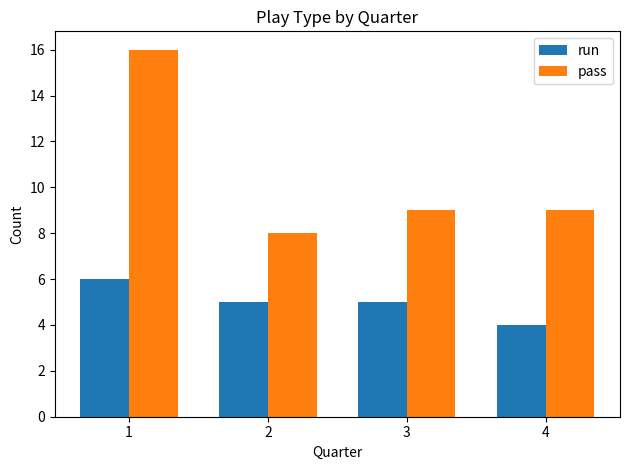

Reading left to right, extract all data points from this chart.

run: 1=6	2=5	3=5	4=4
pass: 1=16	2=8	3=9	4=9